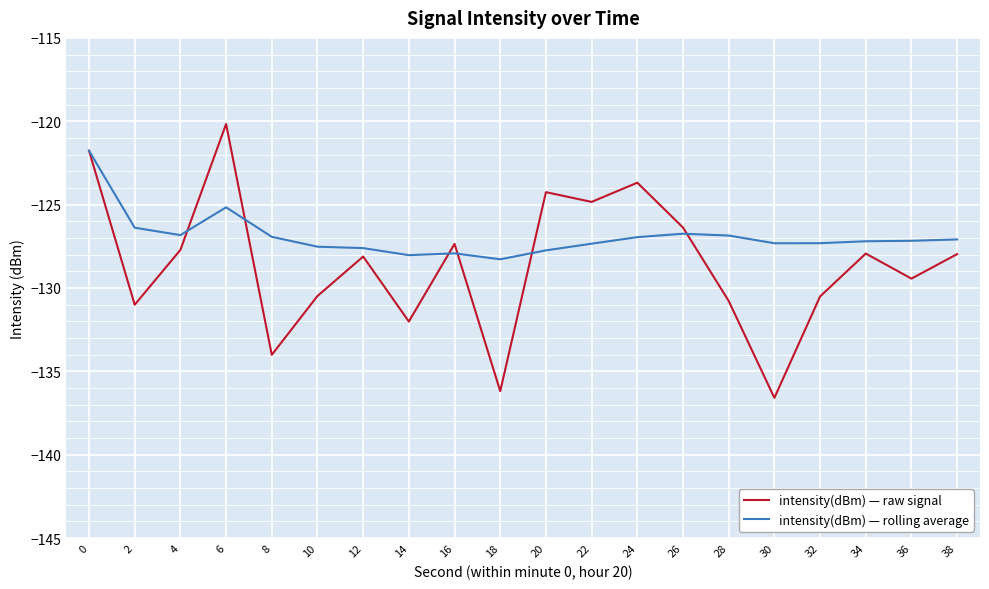

After their last crossing, which series has the higher values: intensity(dBm) — rolling average or intensity(dBm) — raw signal?

intensity(dBm) — rolling average